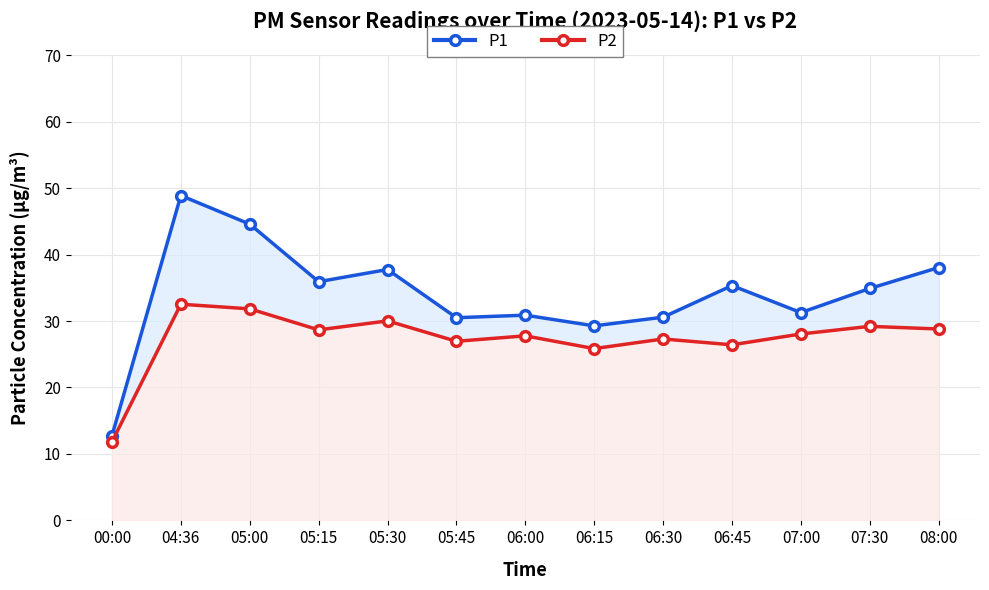

What is the smallest value displayed?

11.8